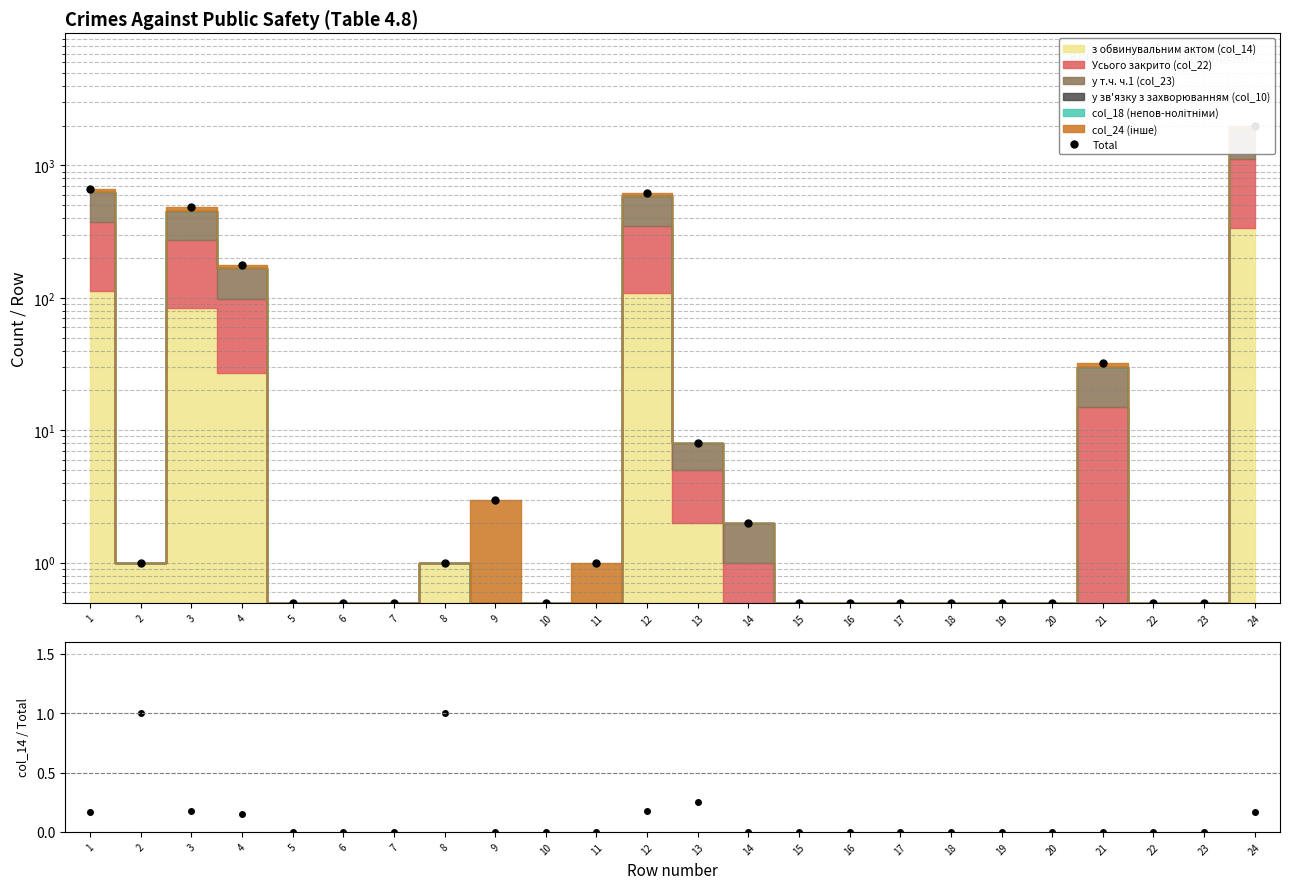

What is the total value across all series at 24?

1992.2